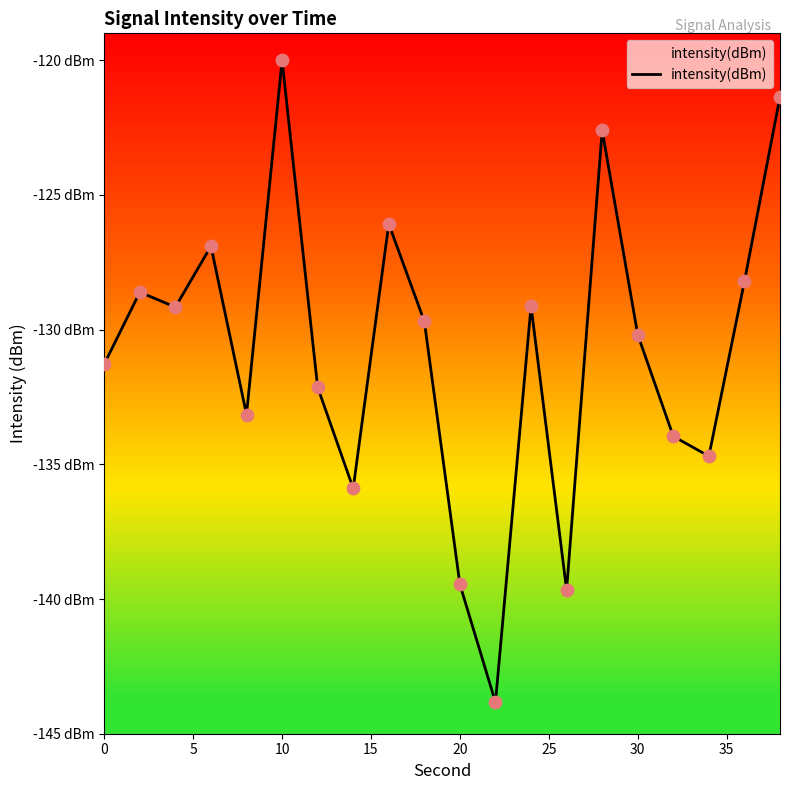

What is the change in value from 15 to 10?

-12.6